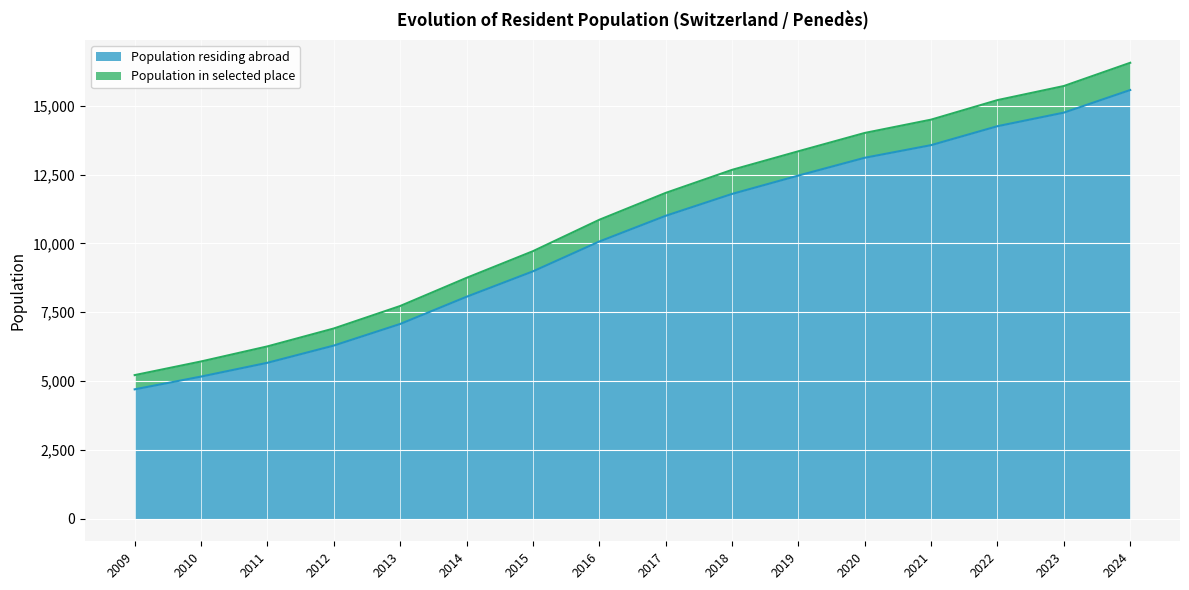

Rank the series by their maximum value, from highest to lowest.

Population in selected place, Population residing abroad